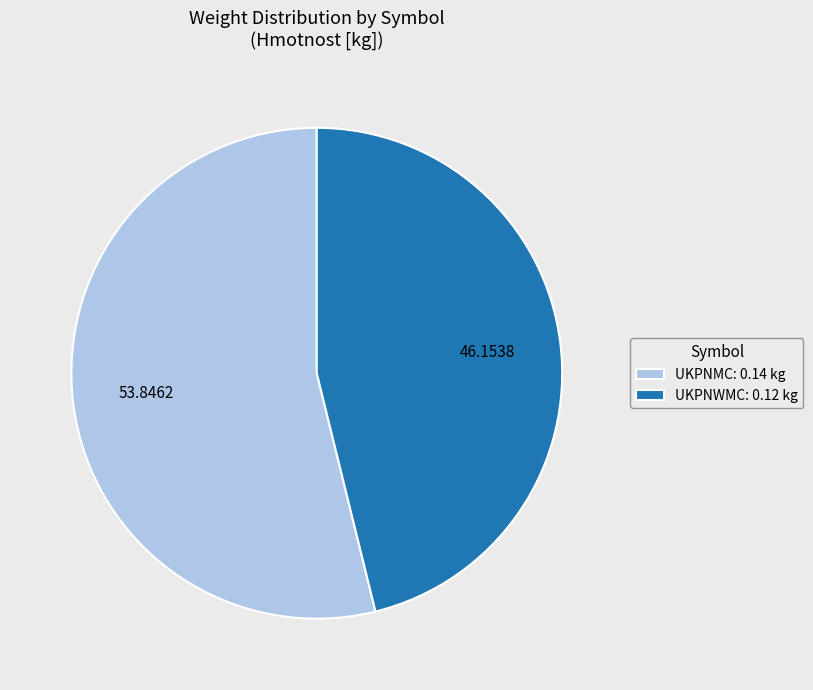

Which slice represents more than half of the pie?

UKPNMC